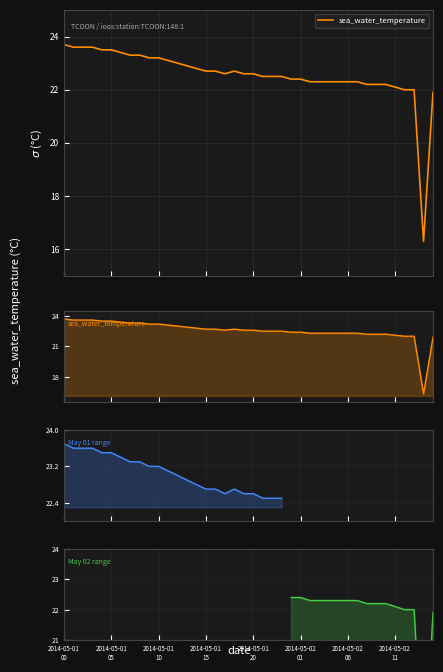

Reading left to right, transcribe all the data shown in this chart.

23.7	23.6	23.6	23.6	23.5	23.5	23.4	23.3	23.3	23.2	23.2	23.1	23.0	22.9	22.8	22.7	22.7	22.6	22.7	22.6	22.6	22.5	22.5	22.5	22.4	22.4	22.3	22.3	22.3	22.3	22.3	22.3	22.2	22.2	22.2	22.1	22.0	22.0	16.3	21.9